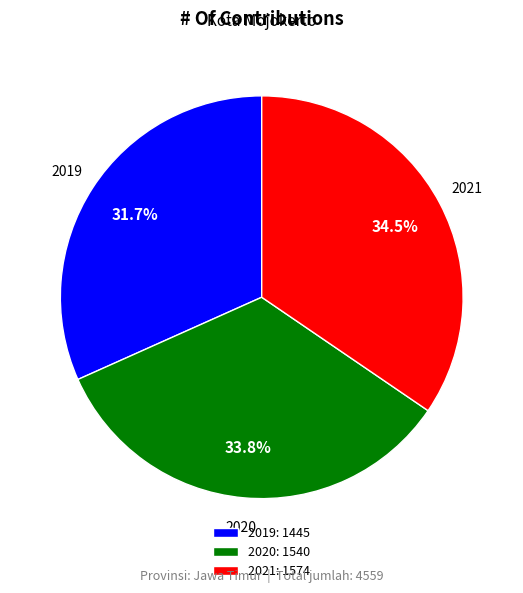

Which category has the smallest portion of the pie?

2019